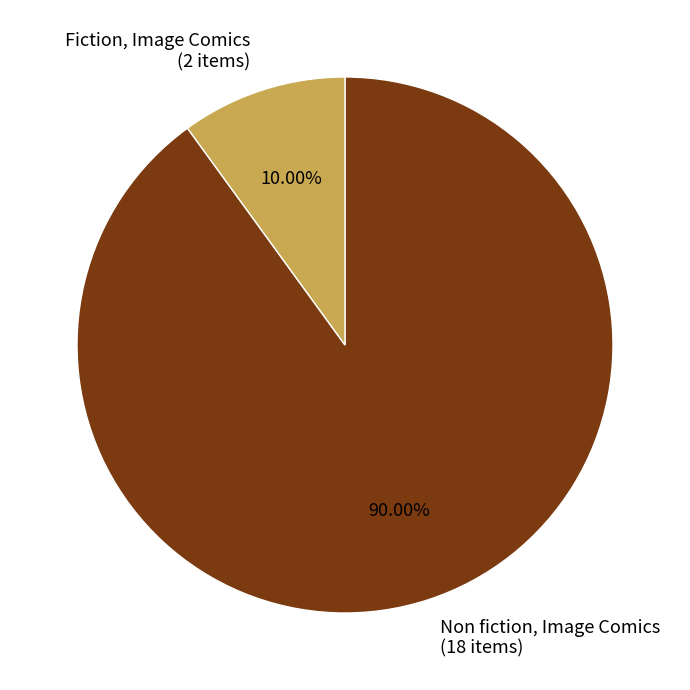

What percentage do Fiction, Image Comics and Non fiction, Image Comics together represent?

100.0%